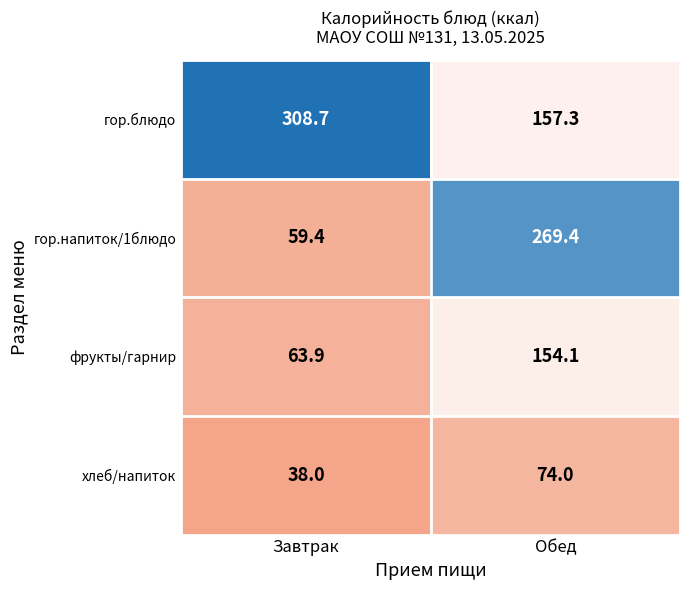

Reading left to right, list all the values displayed in this chart.

гор.блюдо: 308.7	157.3
гор.напиток/1блюдо: 59.4	269.4
фрукты/гарнир: 63.9	154.1
хлеб/напиток: 38.0	74.0